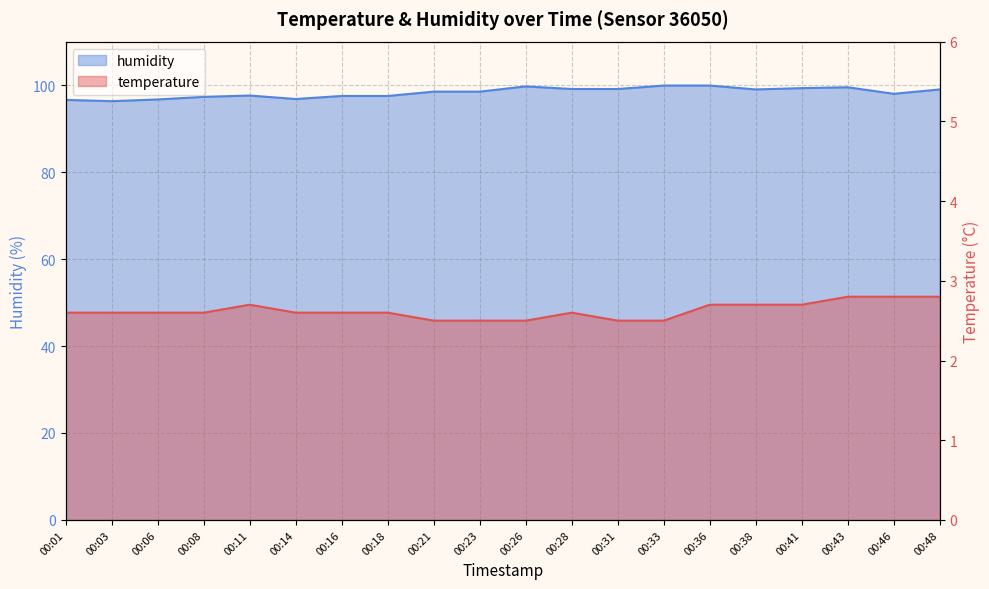

Is the value of humidity at 00:48 greater than the value of temperature at 00:43?

Yes